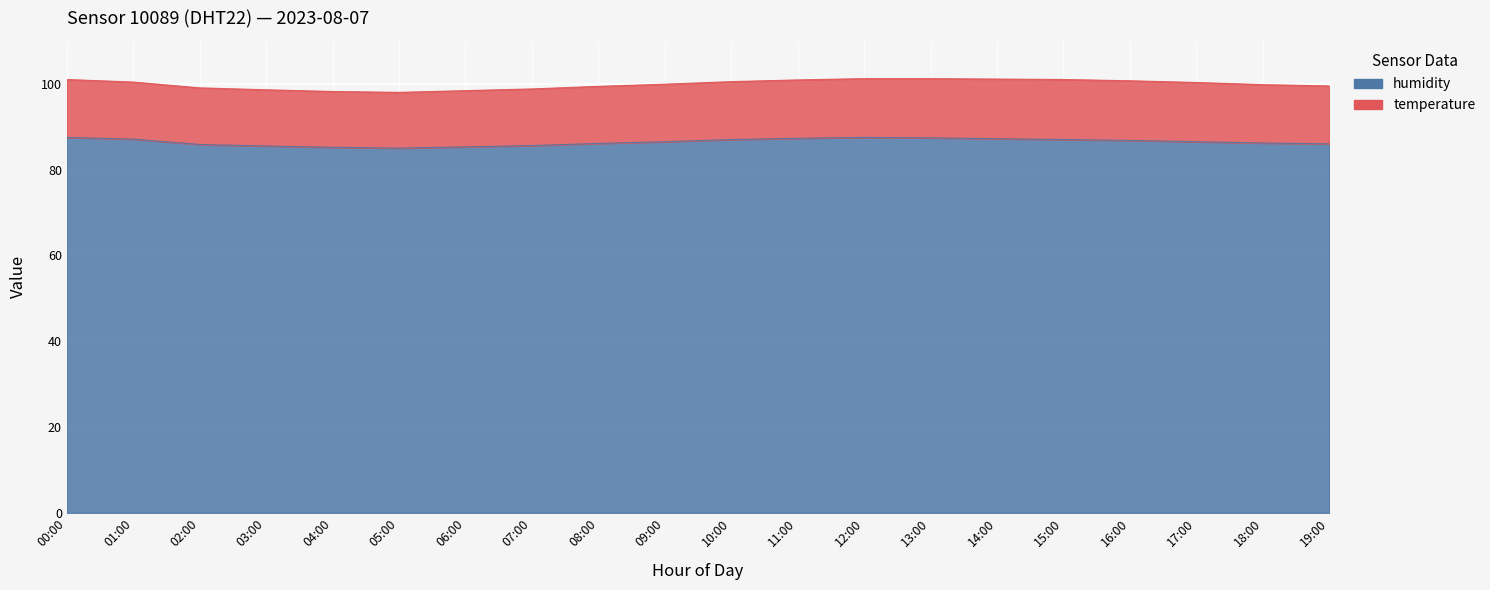

At which category does the chart reach its minimum across all series?

05:00